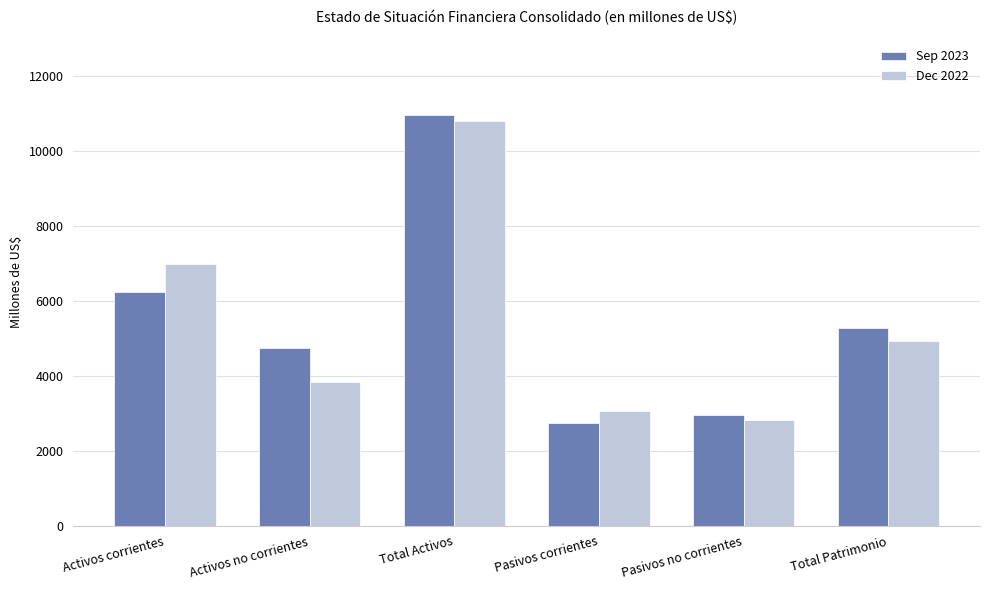

At how many categories does at least one series exceed 4362?

4